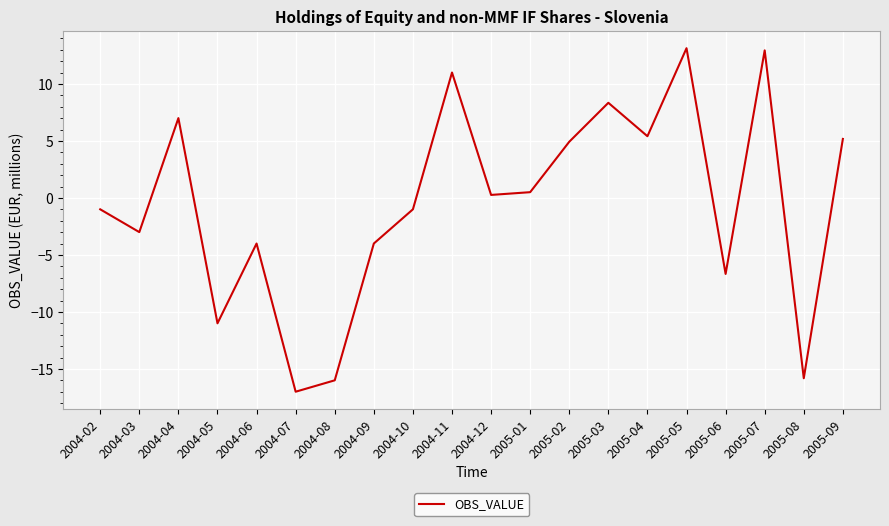

The chart shows a value of 13.1 at 2005-05. True or false?

True